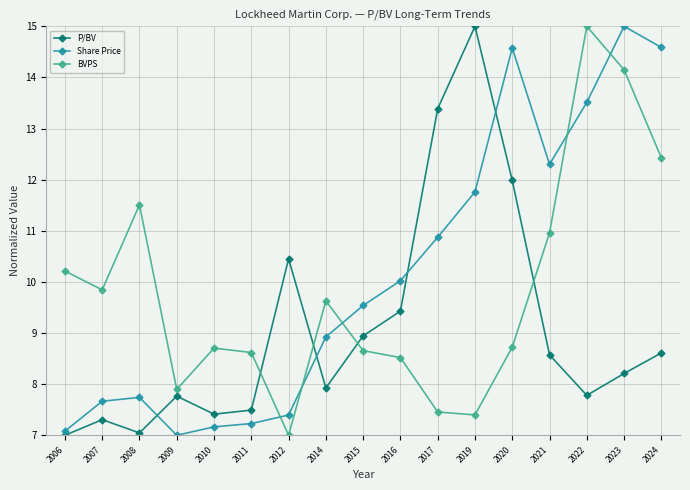

How many series are shown in this chart?

3